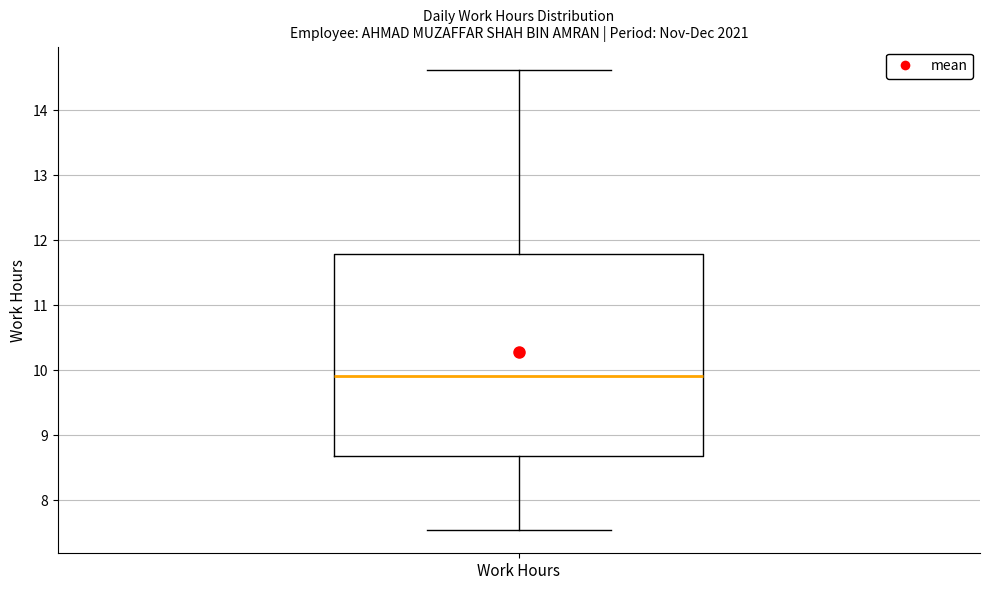

Read this box plot against the y-axis: the position of the median line, the range covered by the box, and the ends of both whiskers. The values are not printed on the chart, so give them approximately, as read against the axis.

median 9.9, box 8.7 to 11.8, whiskers 7.5 to 14.6